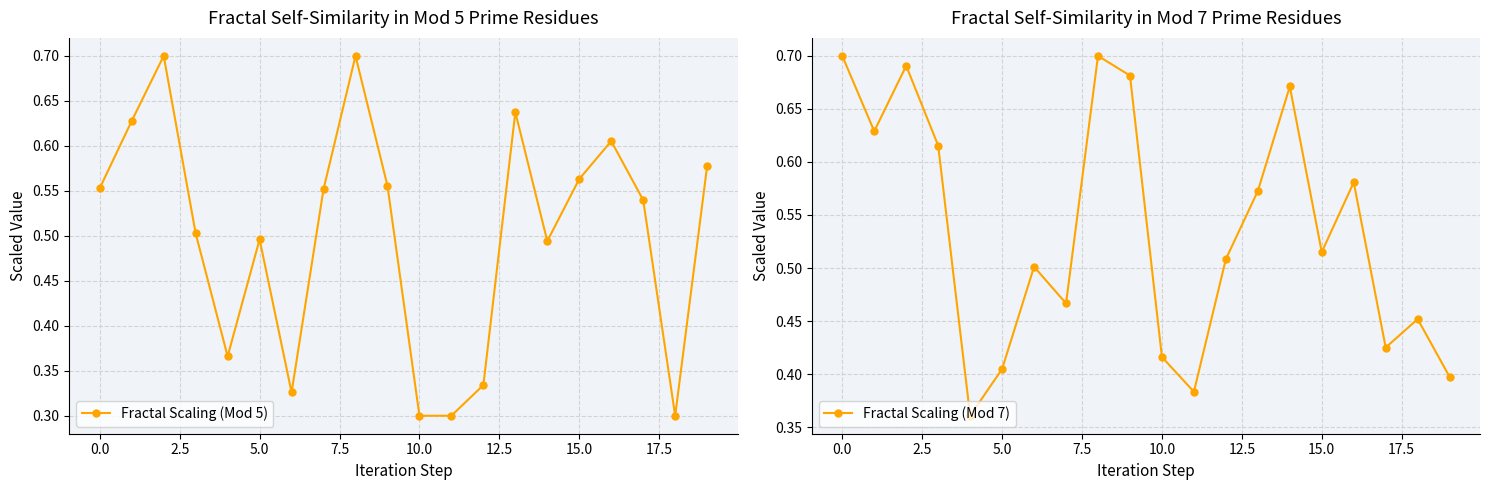

How many data points does each series have?

20